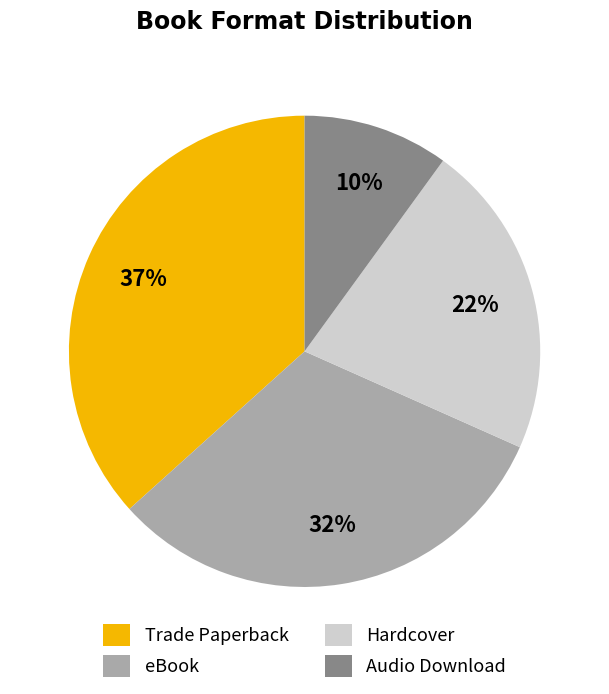

Which has a higher value, Audio Download or eBook?

eBook